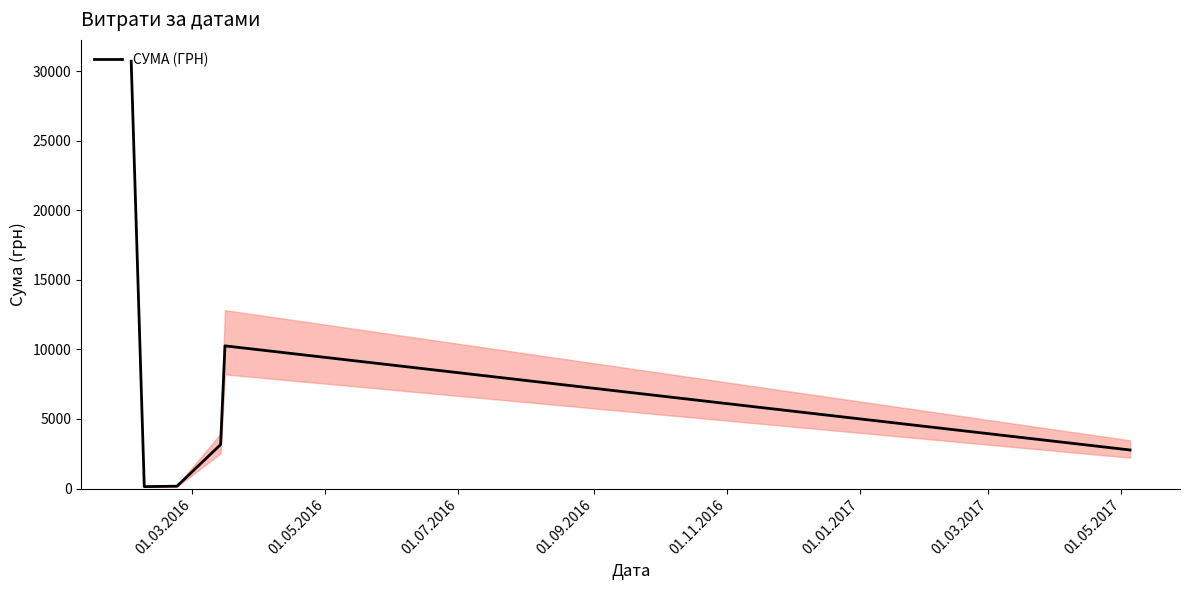

How many interior local peaks (higher than both neighbors) does the data have?

1